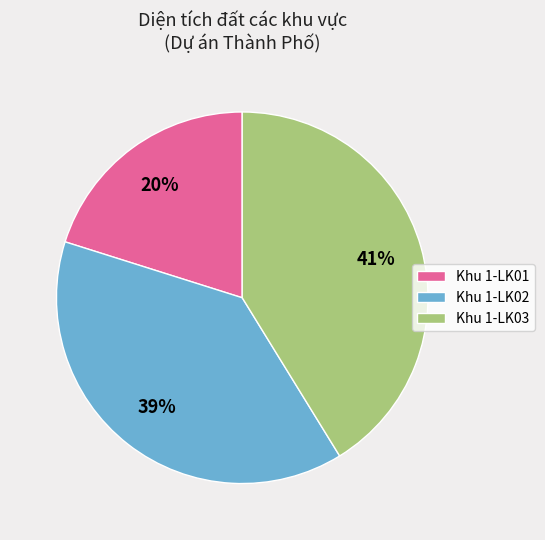

To the nearest percent, what is the average slice percentage?

33%